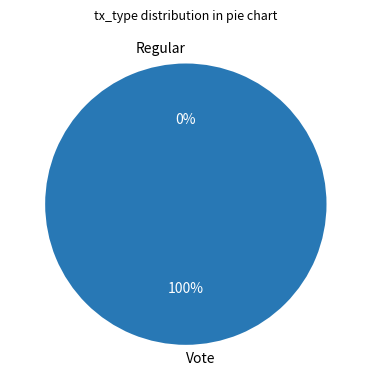

Count the number of slices in the pie.

2